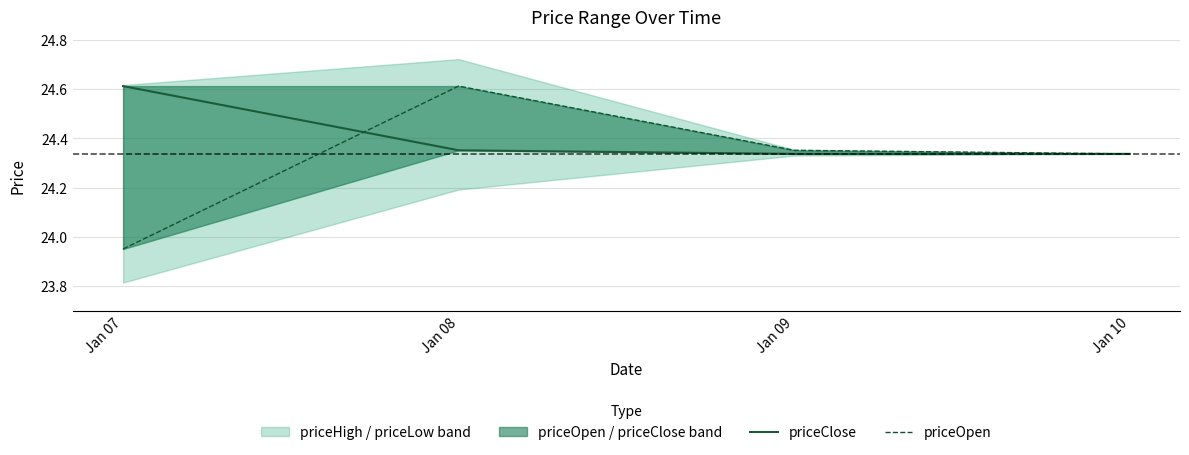

What is the lowest value of the priceOpen series?

24.0